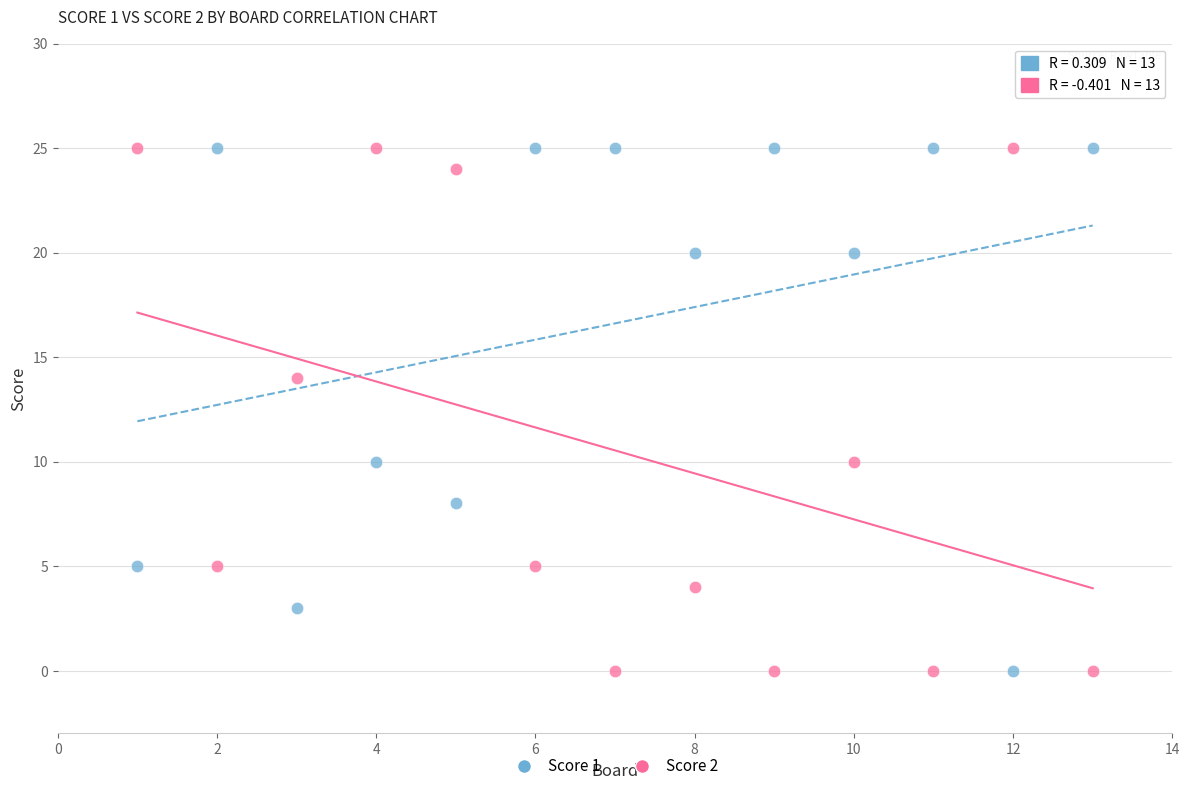

What is the X range (max minus min) for the scatter plot?

12